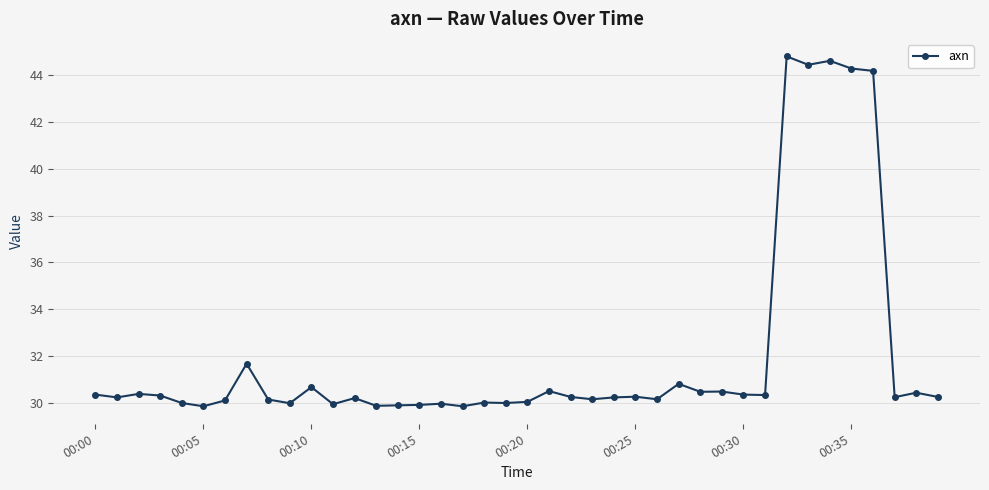

What is the greatest value displayed?

44.8